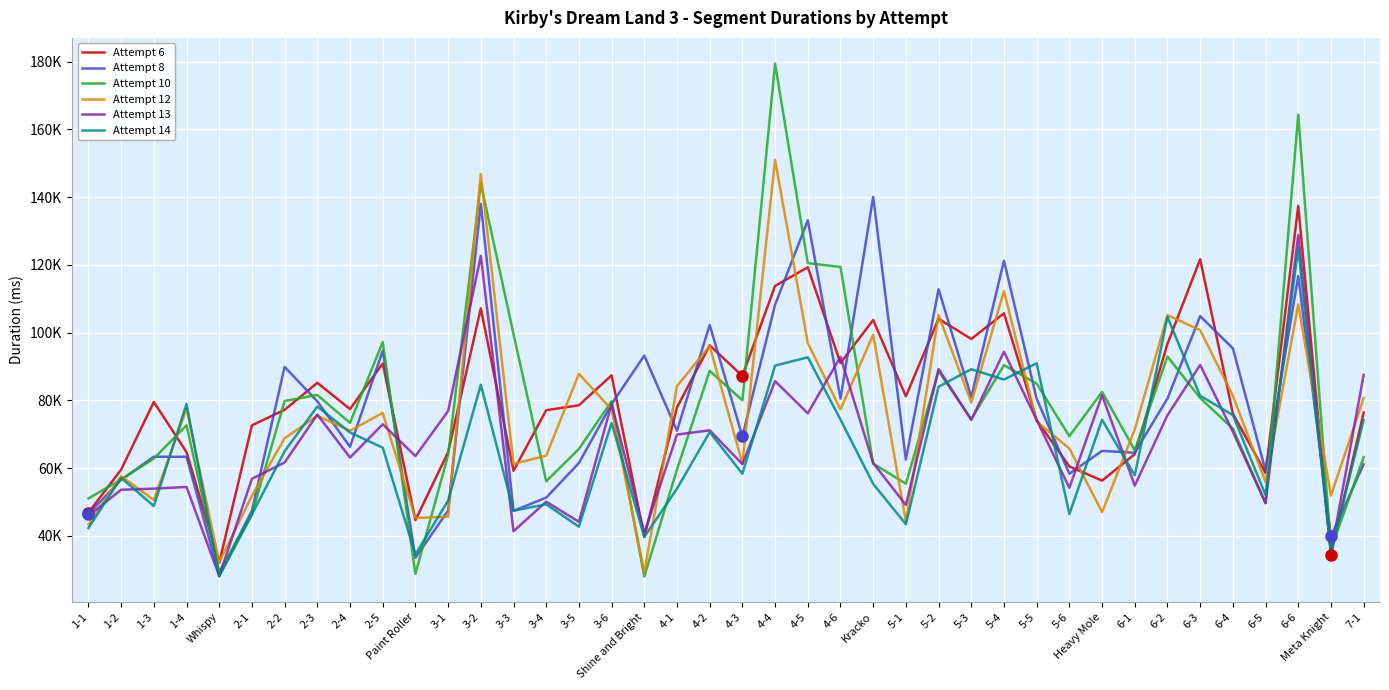

What are all the series names shown in the legend?

Attempt 6, Attempt 8, Attempt 10, Attempt 12, Attempt 13, Attempt 14